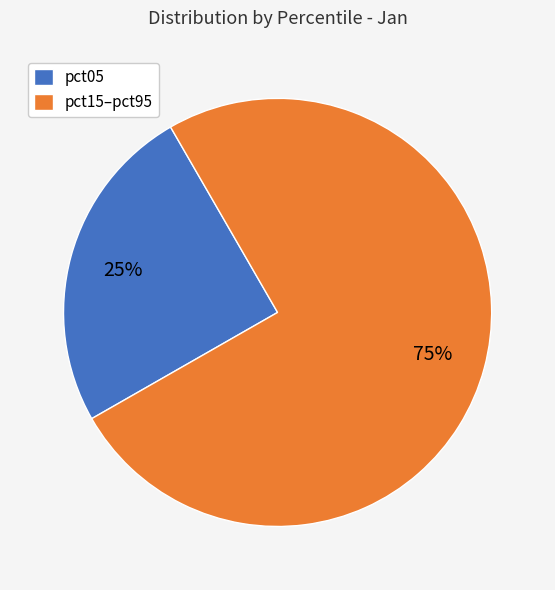

Count the number of slices in the pie.

2